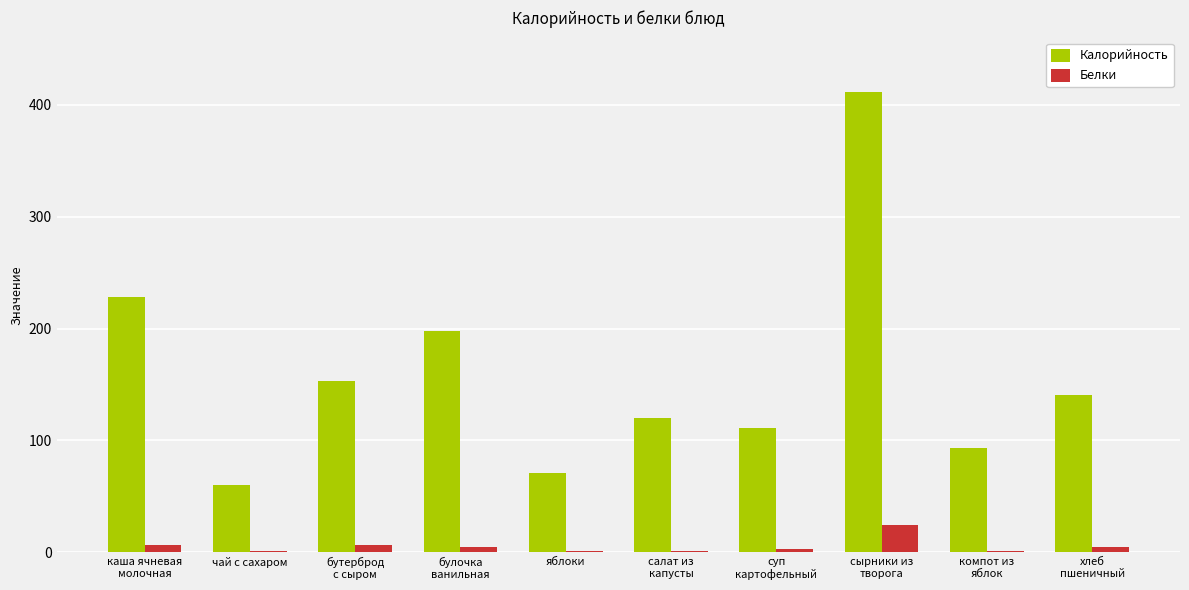

How many series are shown in this chart?

2